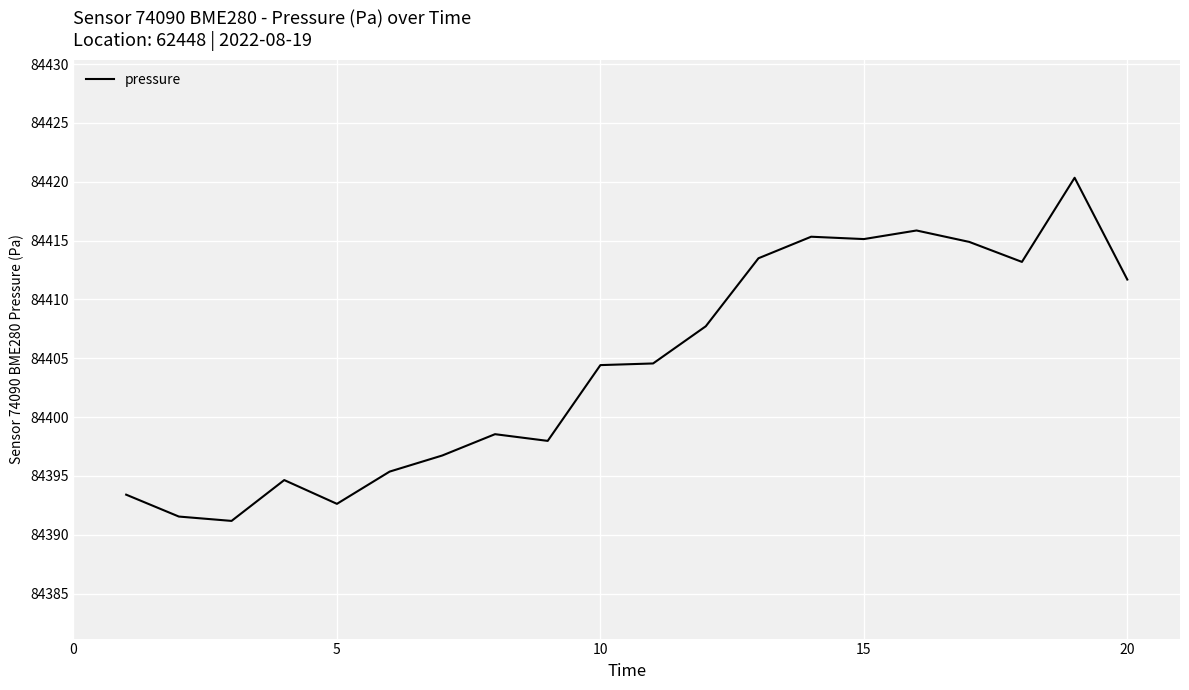

What is the difference between the maximum and minimum values?

29.2